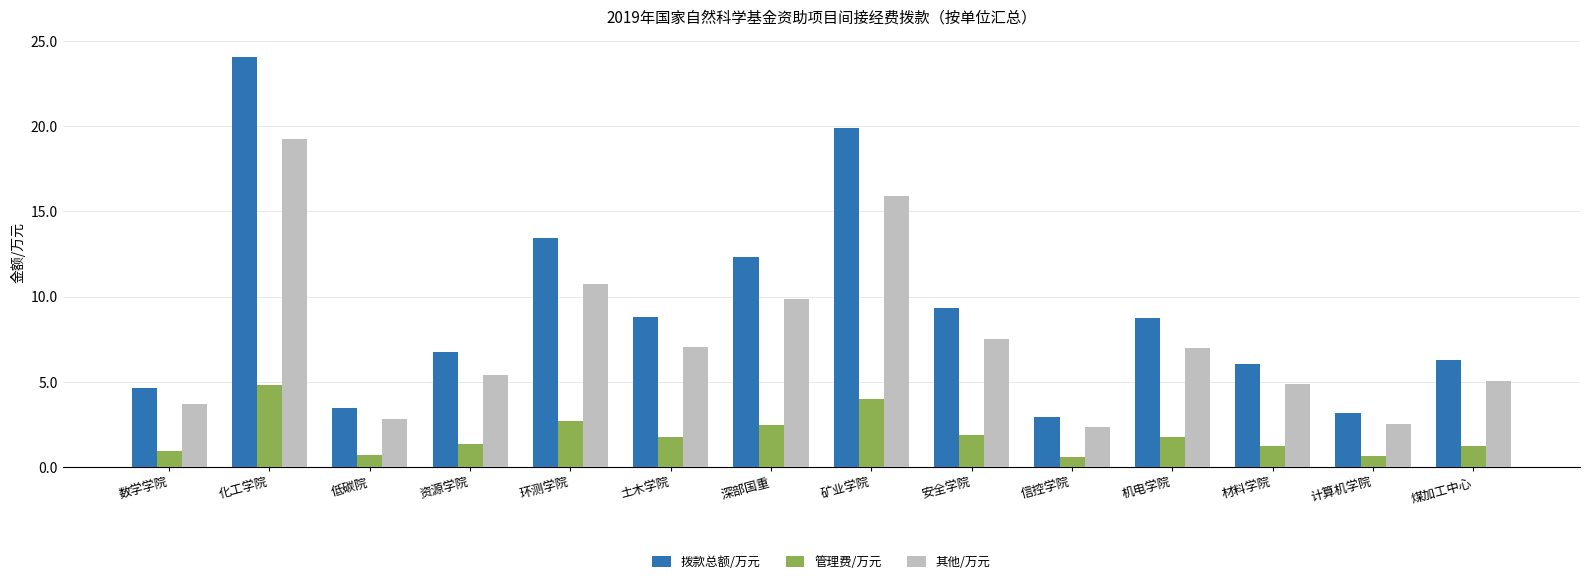

Is it true that 其他/万元 equals 10.1 at 矿业学院?

False